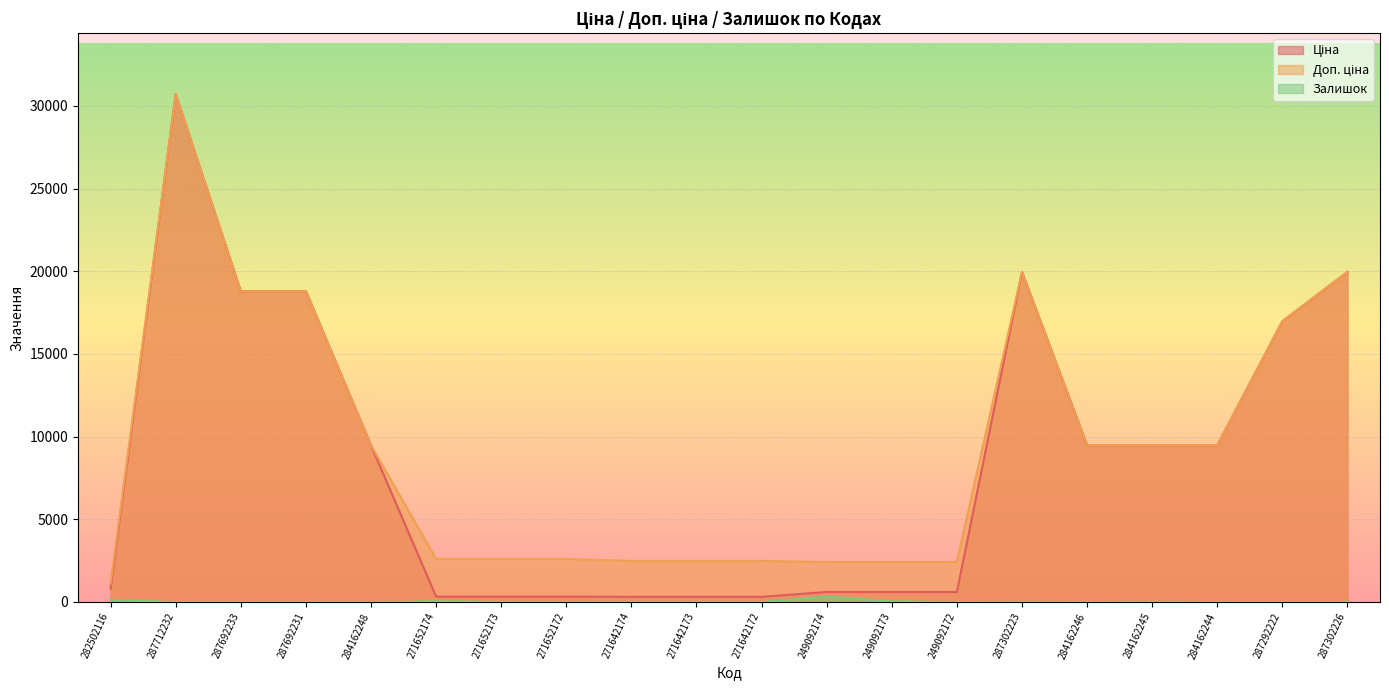

True or false: Ціна has more than 1 points higher than both neighbors.

True